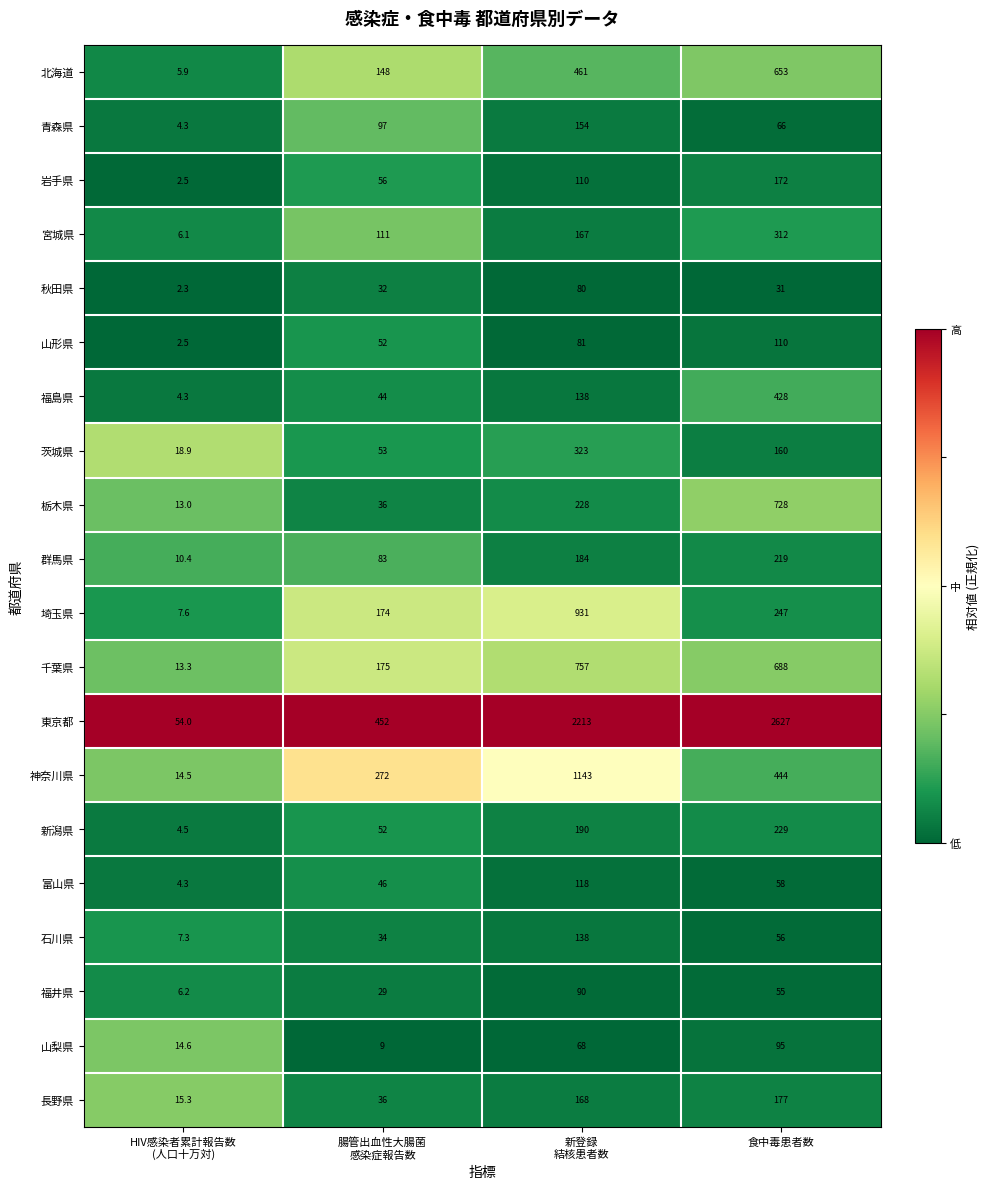

Which series has the largest total across all categories?

東京都